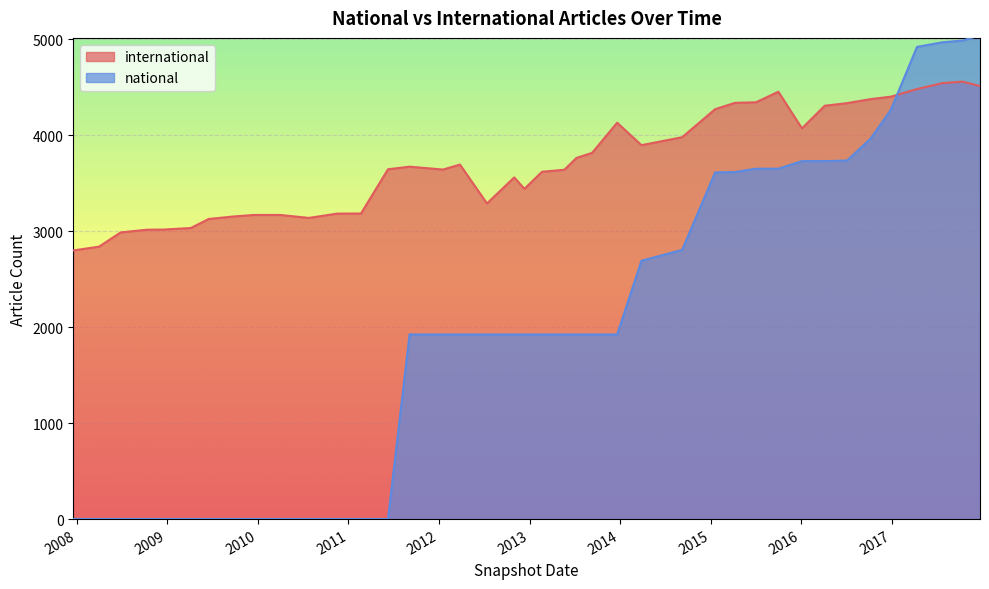

What is the spread (max minus min) of values at 2008-10-10?

3014